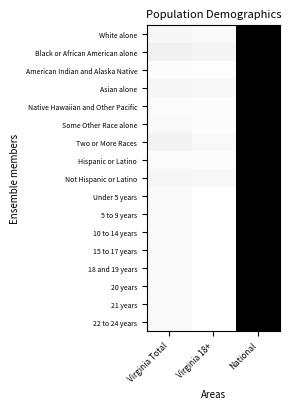

Reading right to left, transcribe all the data shown in this chart.

White alone: National=1.0	Virginia 18+=0.0	Virginia Total=0.0
Black or African American alone: National=1.0	Virginia 18+=0.0	Virginia Total=0.1
American Indian and Alaska Native: National=1.0	Virginia 18+=0.0	Virginia Total=0.0
Asian alone: National=1.0	Virginia 18+=0.0	Virginia Total=0.0
Native Hawaiian and Other Pacific: National=1.0	Virginia 18+=0.0	Virginia Total=0.0
Some Other Race alone: National=1.0	Virginia 18+=0.0	Virginia Total=0.0
Two or More Races: National=1.0	Virginia 18+=0.0	Virginia Total=0.0
Hispanic or Latino: National=1.0	Virginia 18+=0.0	Virginia Total=0.0
Not Hispanic or Latino: National=1.0	Virginia 18+=0.0	Virginia Total=0.0
Under 5 years: National=1.0	Virginia 18+=0.0	Virginia Total=0.0
5 to 9 years: National=1.0	Virginia 18+=0.0	Virginia Total=0.0
10 to 14 years: National=1.0	Virginia 18+=0.0	Virginia Total=0.0
15 to 17 years: National=1.0	Virginia 18+=0.0	Virginia Total=0.0
18 and 19 years: National=1.0	Virginia 18+=0.0	Virginia Total=0.0
20 years: National=1.0	Virginia 18+=0.0	Virginia Total=0.0
21 years: National=1.0	Virginia 18+=0.0	Virginia Total=0.0
22 to 24 years: National=1.0	Virginia 18+=0.0	Virginia Total=0.0